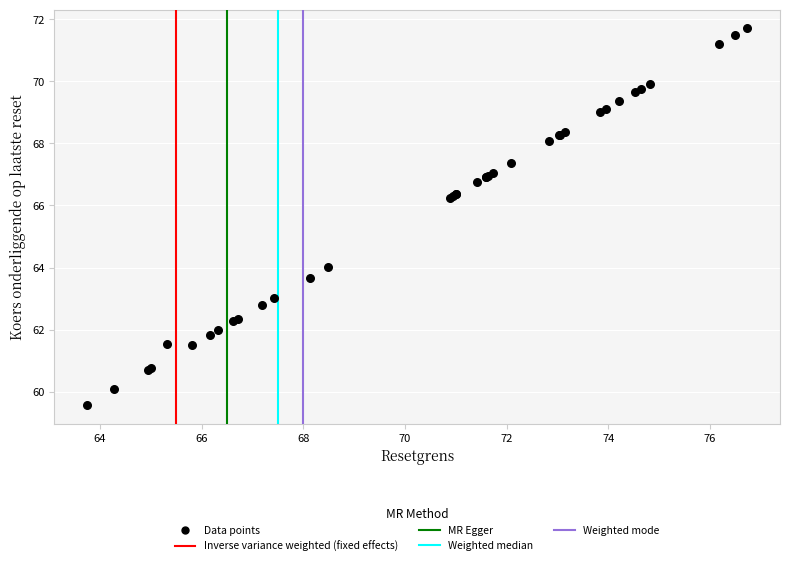

What Y value in the scatter plot is closest to 65?

64.0